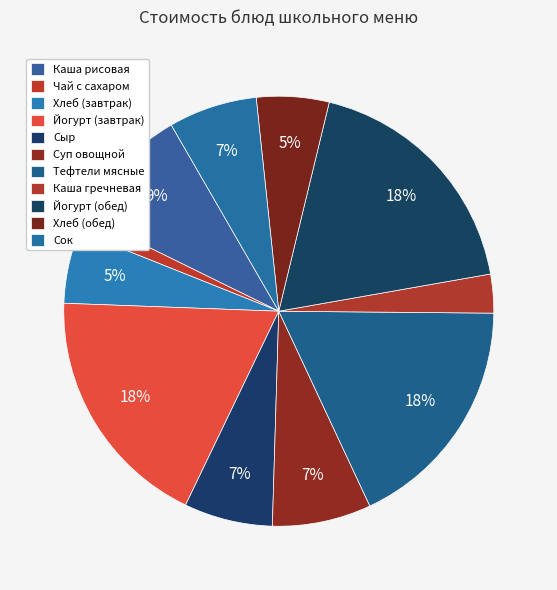

To the nearest percent, what portion does Йогурт (обед) represent?

18%